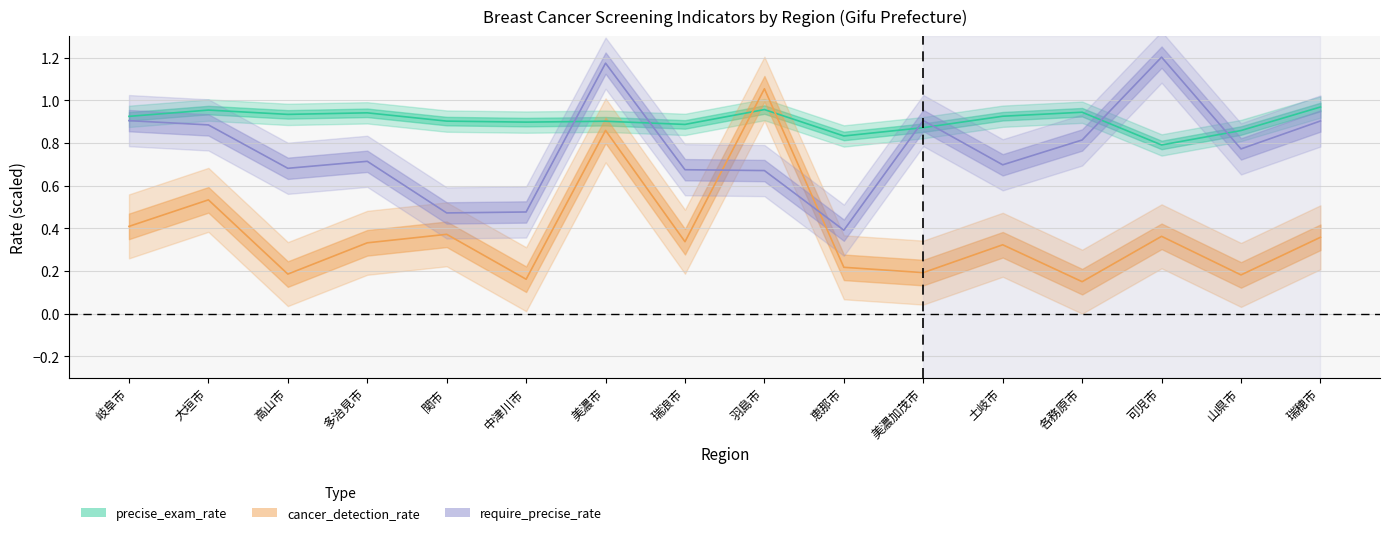

The value of require_precise_rate at 美濃加茂市 is 1.6. True or false?

False